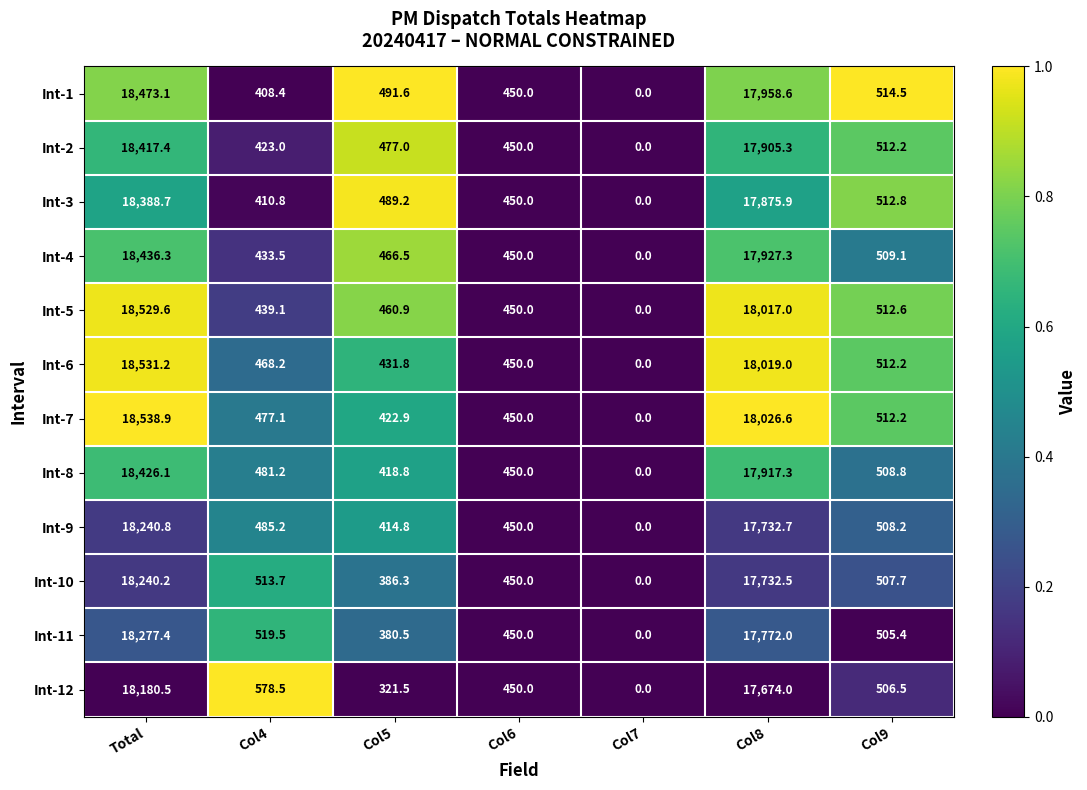

How many categories are shown in the chart?

7